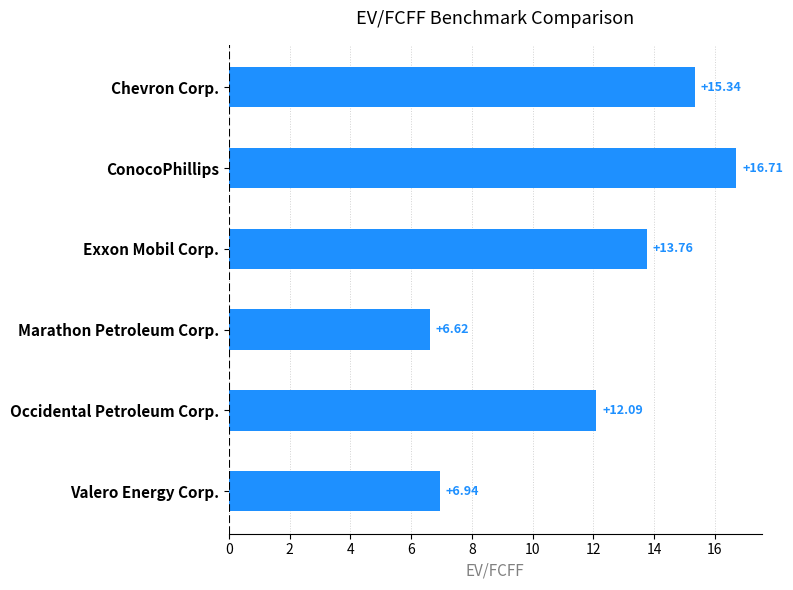

Are the bars grouped side by side (vs. stacked)?

No